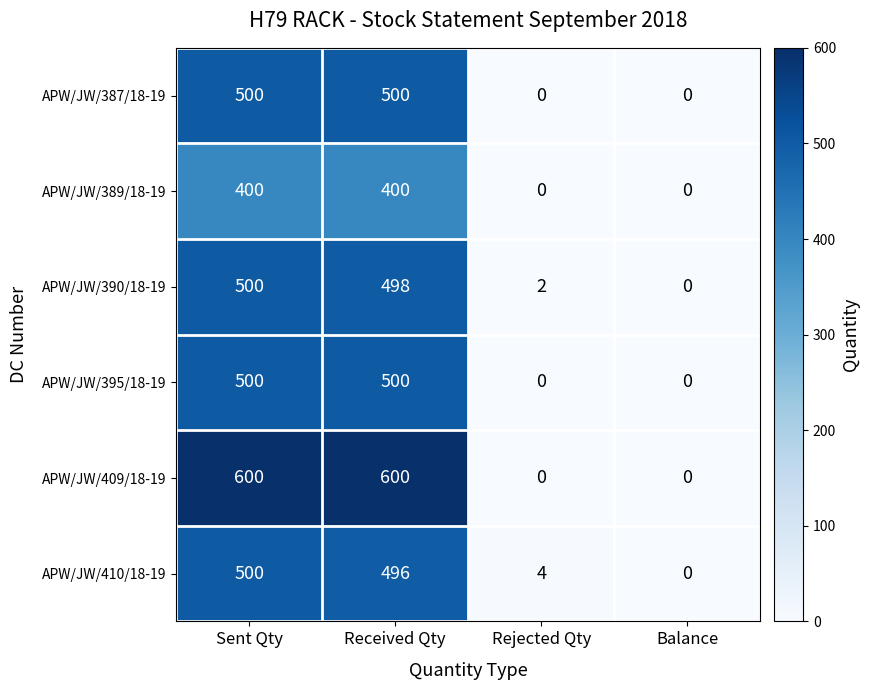

At which category is the sum across all series the highest?

Sent Qty